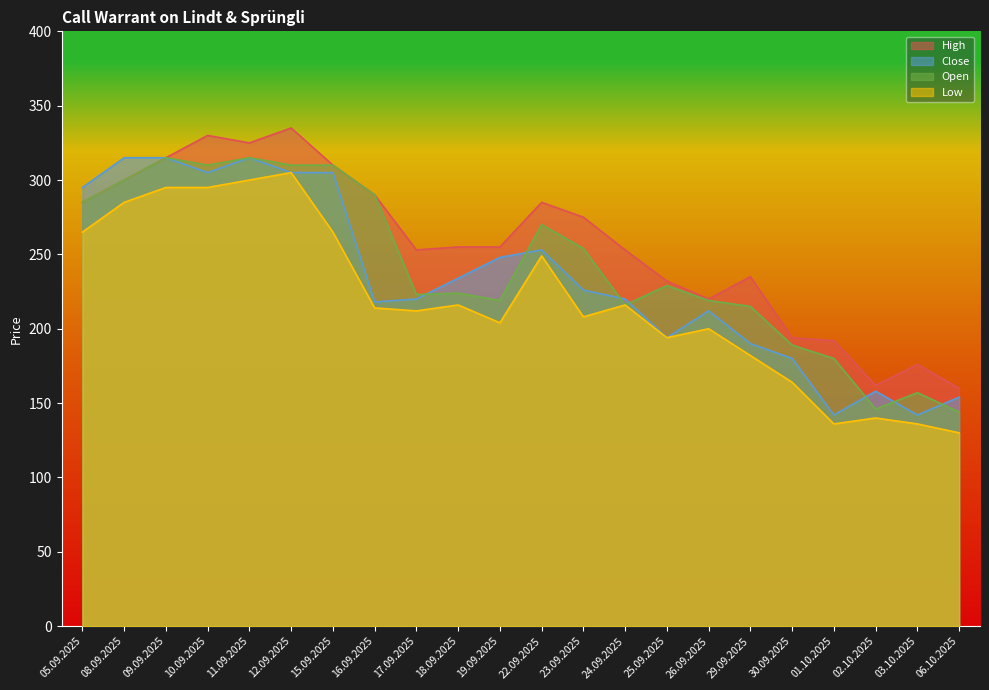

Rank the series by their maximum value, from lowest to highest.

Low, Close, Open, High